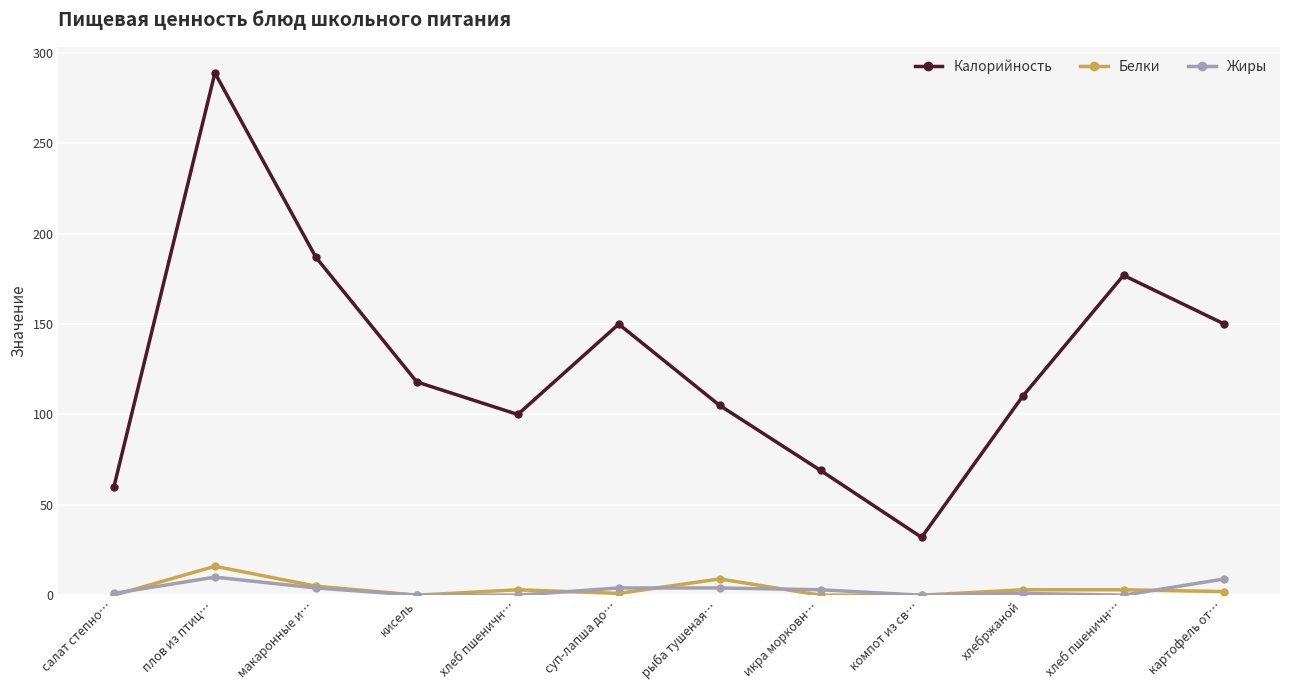

Rank the series at плов из птиц… from lowest to highest value.

Жиры, Белки, Калорийность